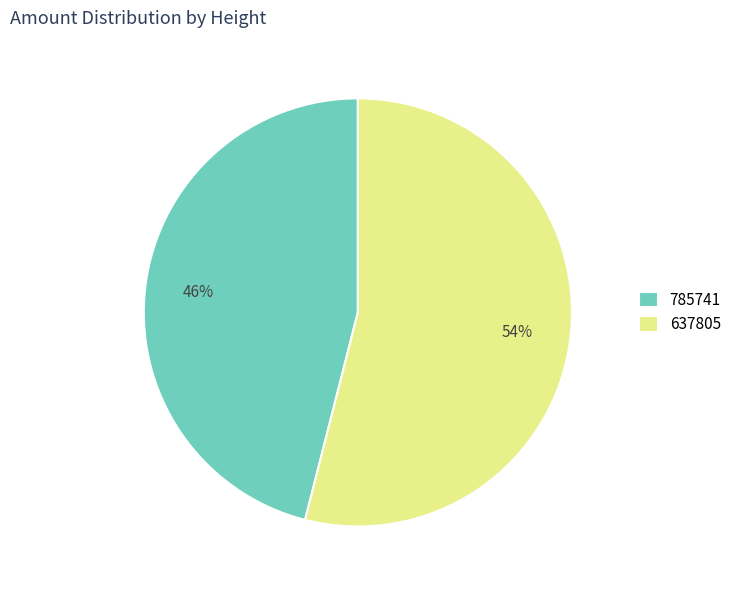

Combined, do 785741 and 637805 account for over 50%?

Yes